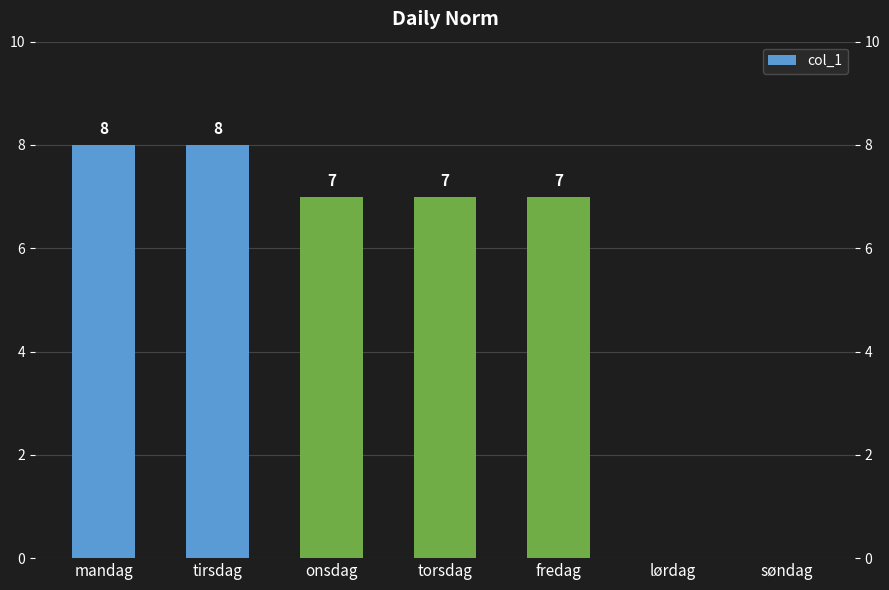

At which label does the data first exceed 7?

mandag